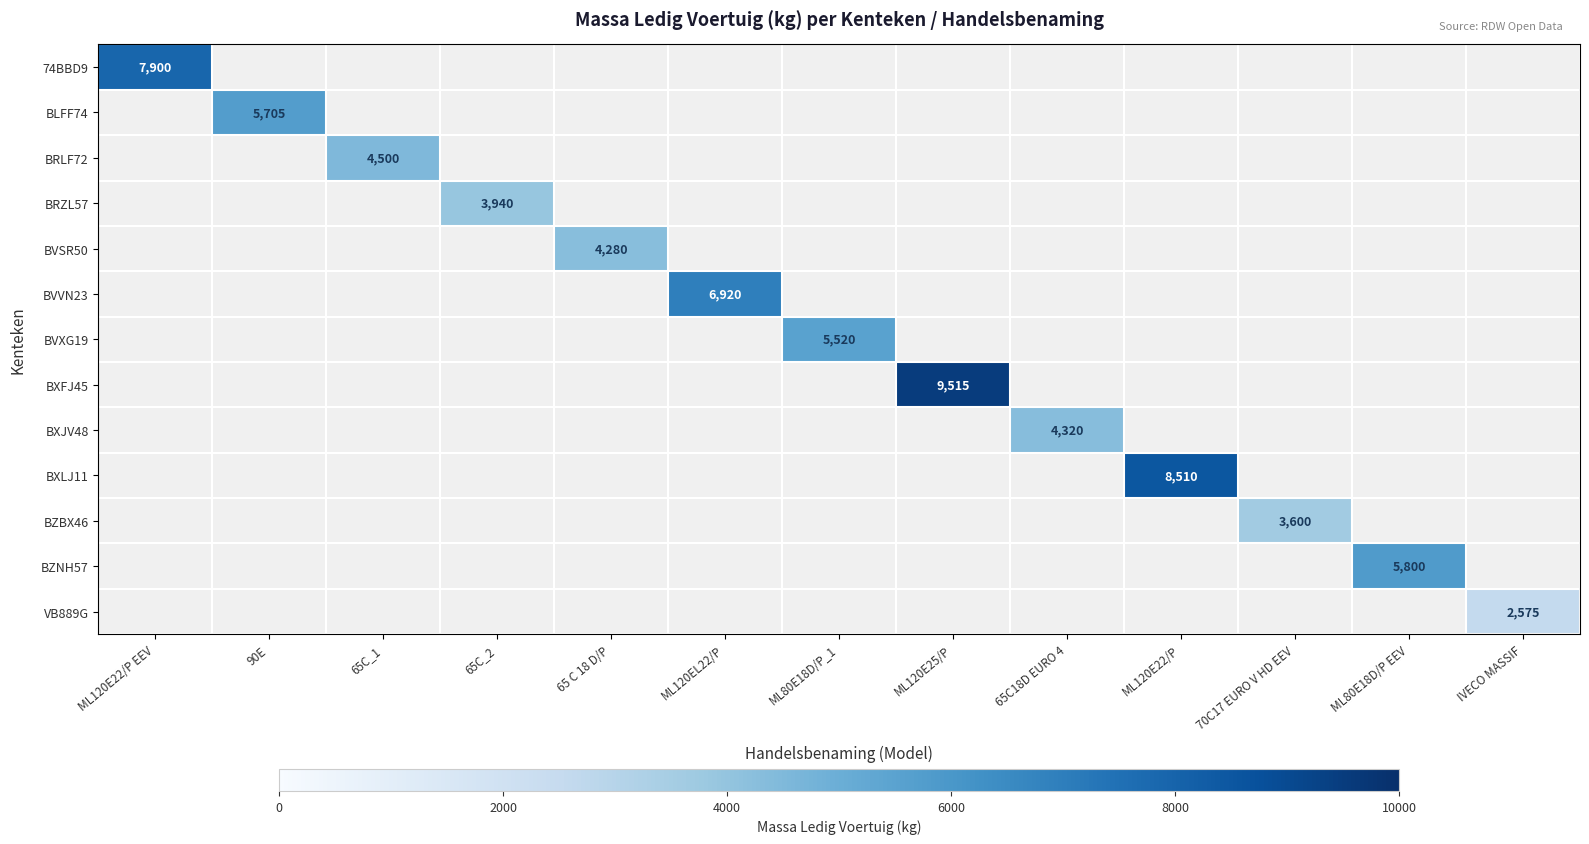

Is it true that VB889G equals 2575 at IVECO MASSIF?

True